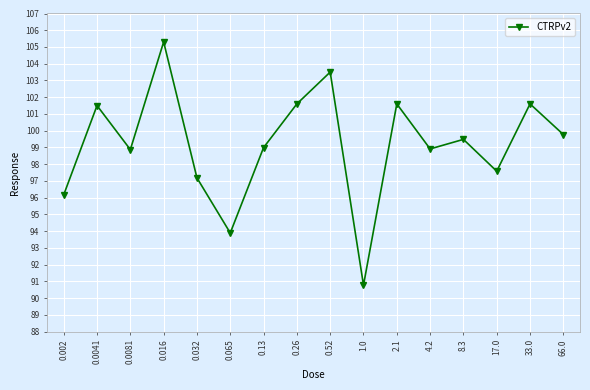

At which category does the chart reach its minimum across all series?

1.0